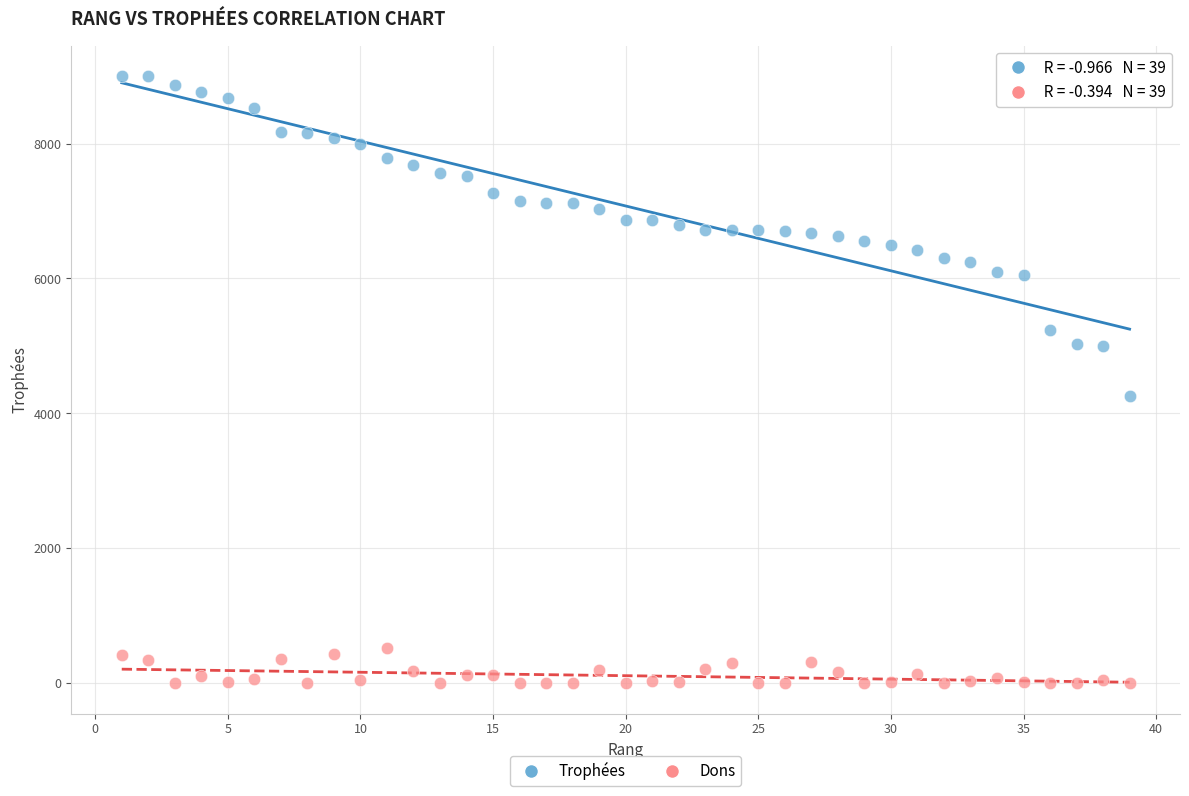

Across all data points, what is the range of X values (max minus min)?

38